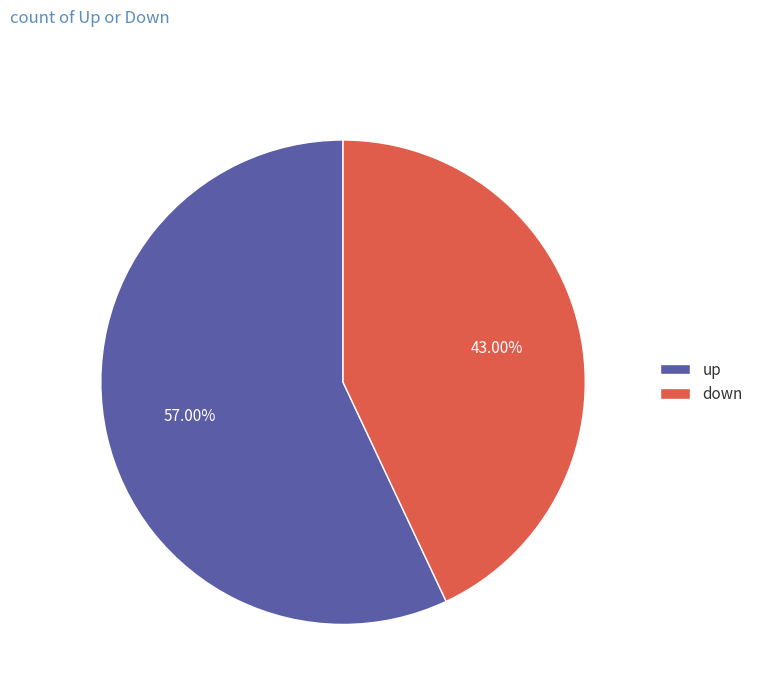

Which category has the smallest portion of the pie?

down